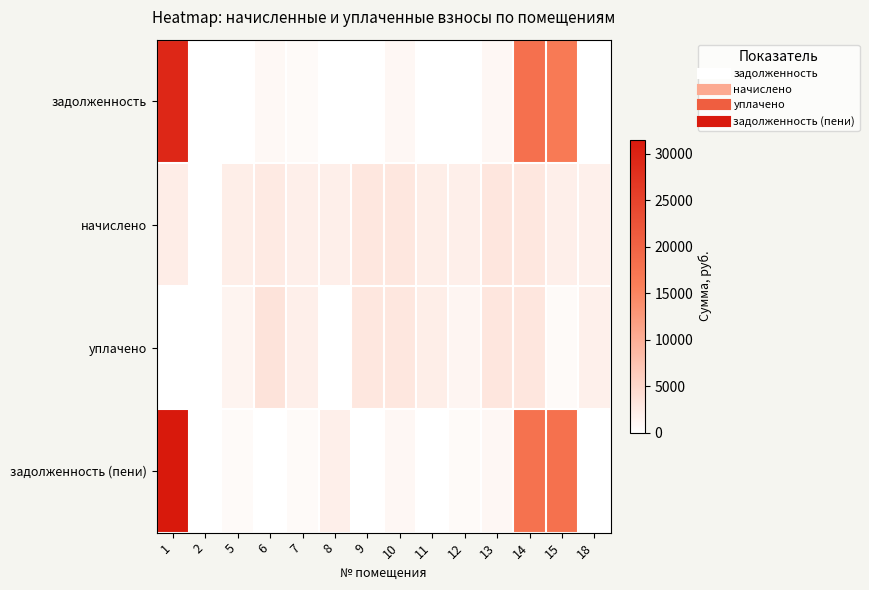

List the series in order of their peak value, lowest first.

начислено, уплачено, задолженность, задолженность (пени)